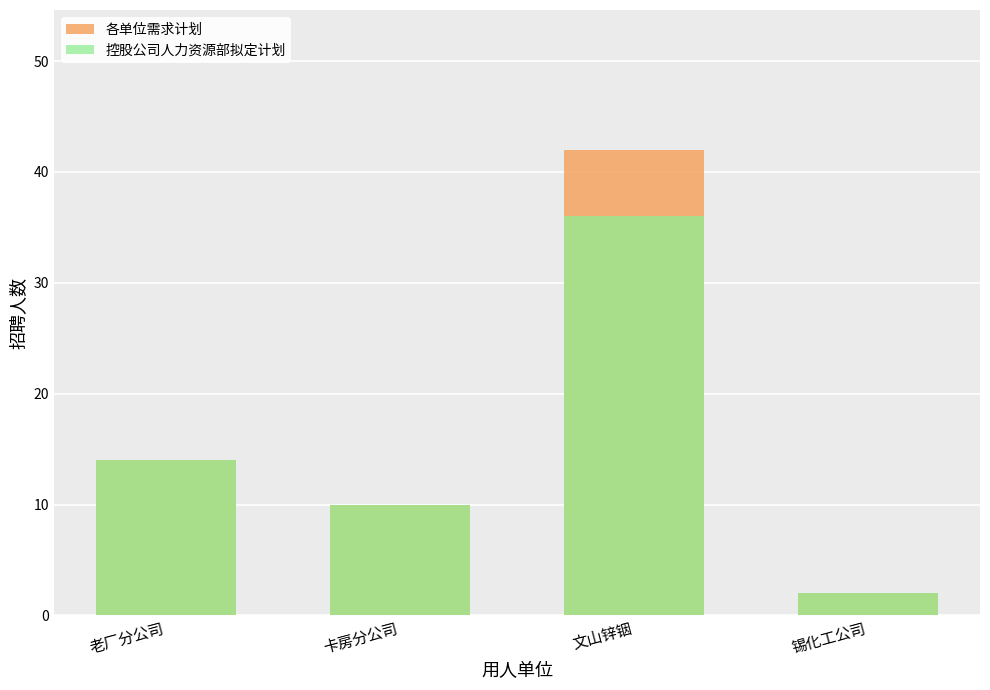

What is the average value of the 各单位需求计划 series?

17